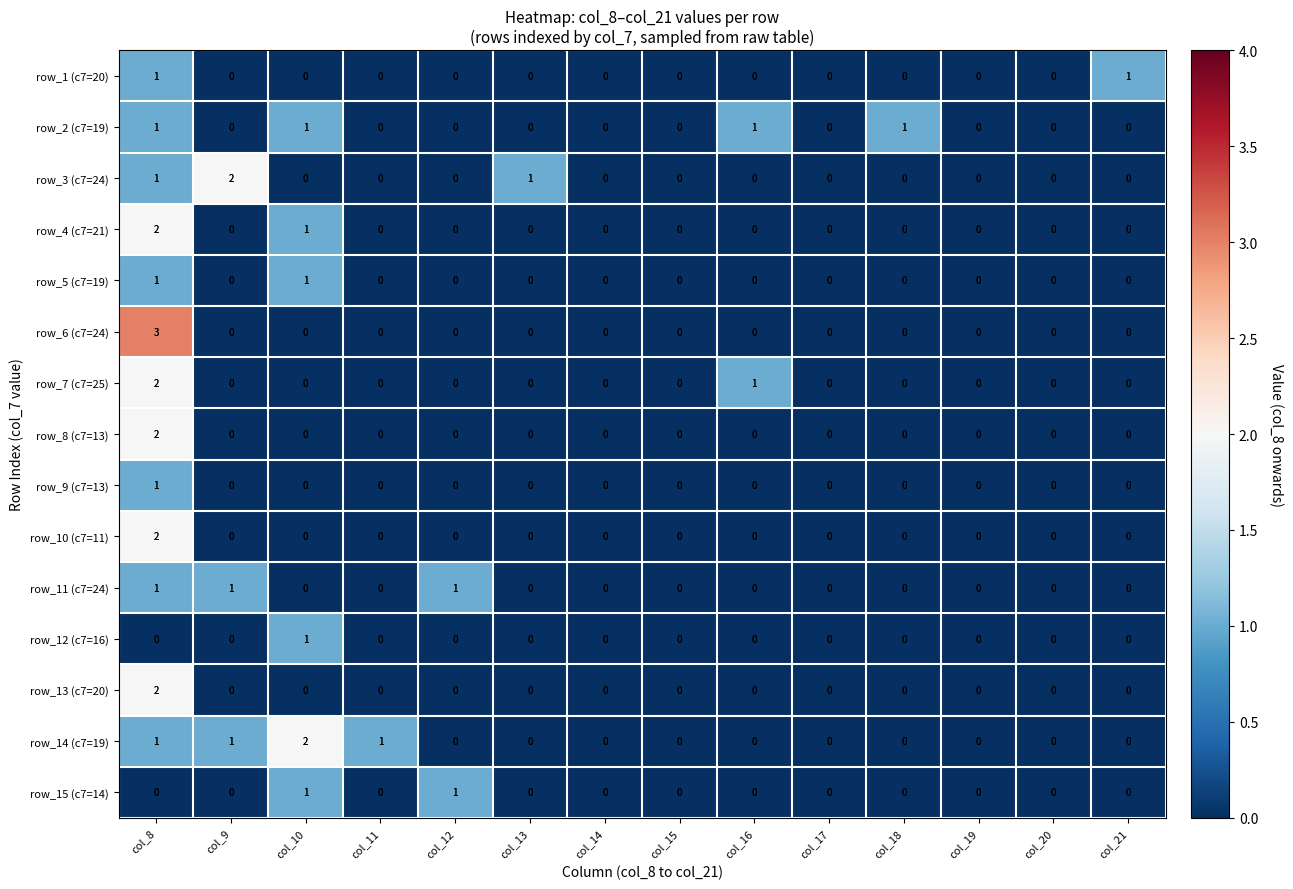

Count the number of categories in the chart.

14